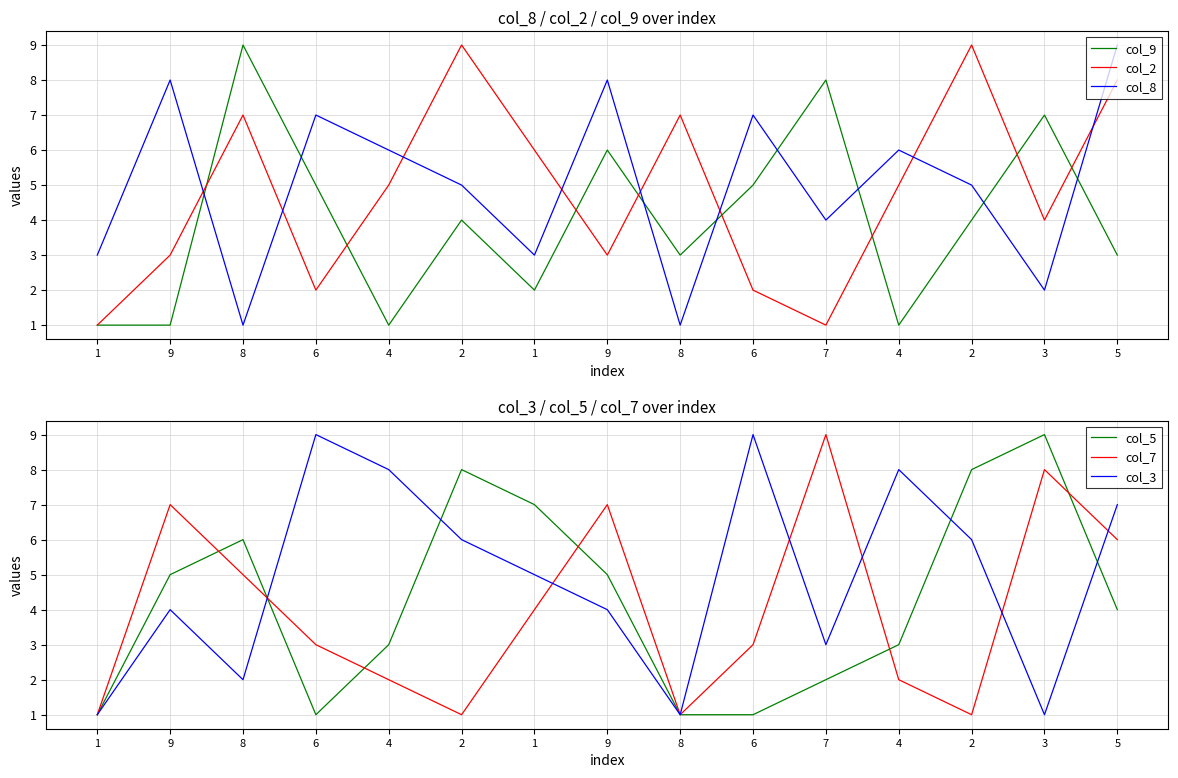

What is the value of the col_9 point at the 3rd from the left?

9